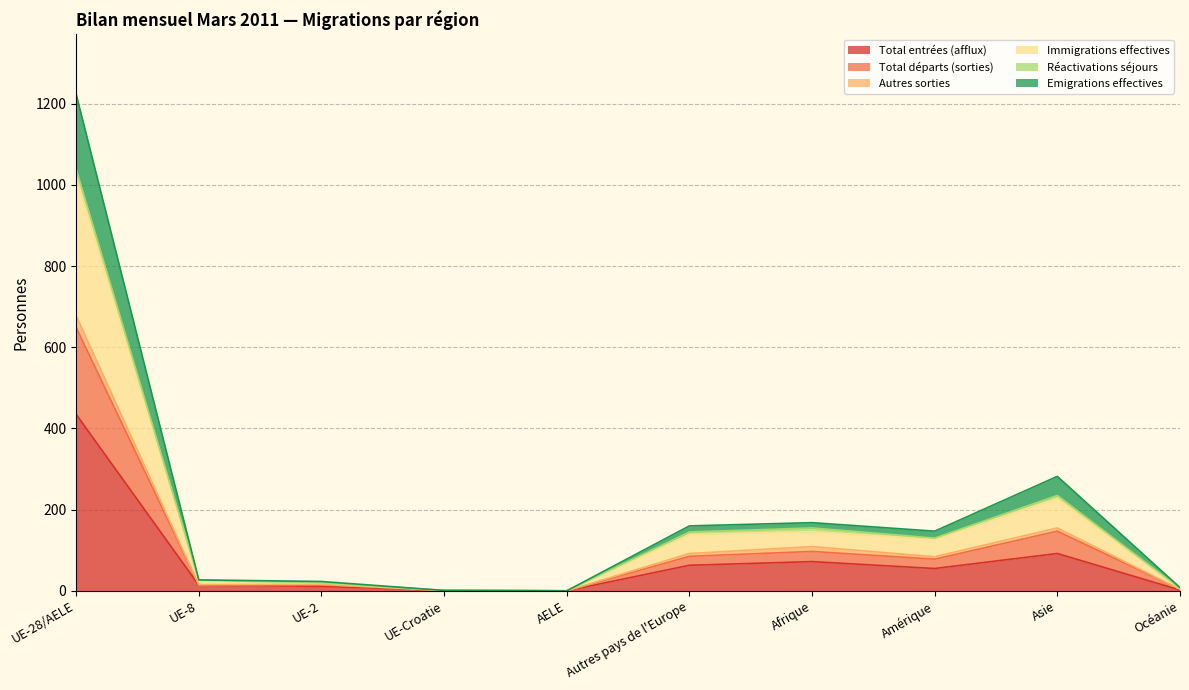

What is the maximum value for Total entrées (afflux)?

435